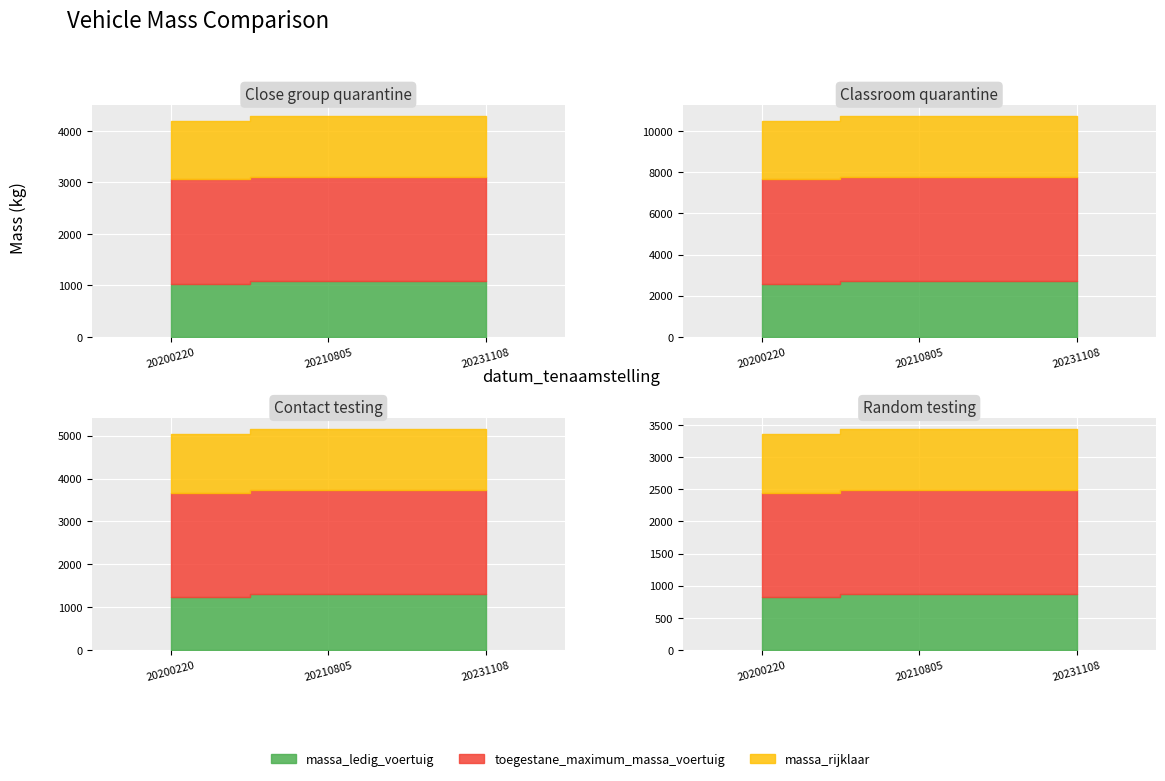

How many data points in toegestane_maximum_massa_voertuig are less than 2035?

1